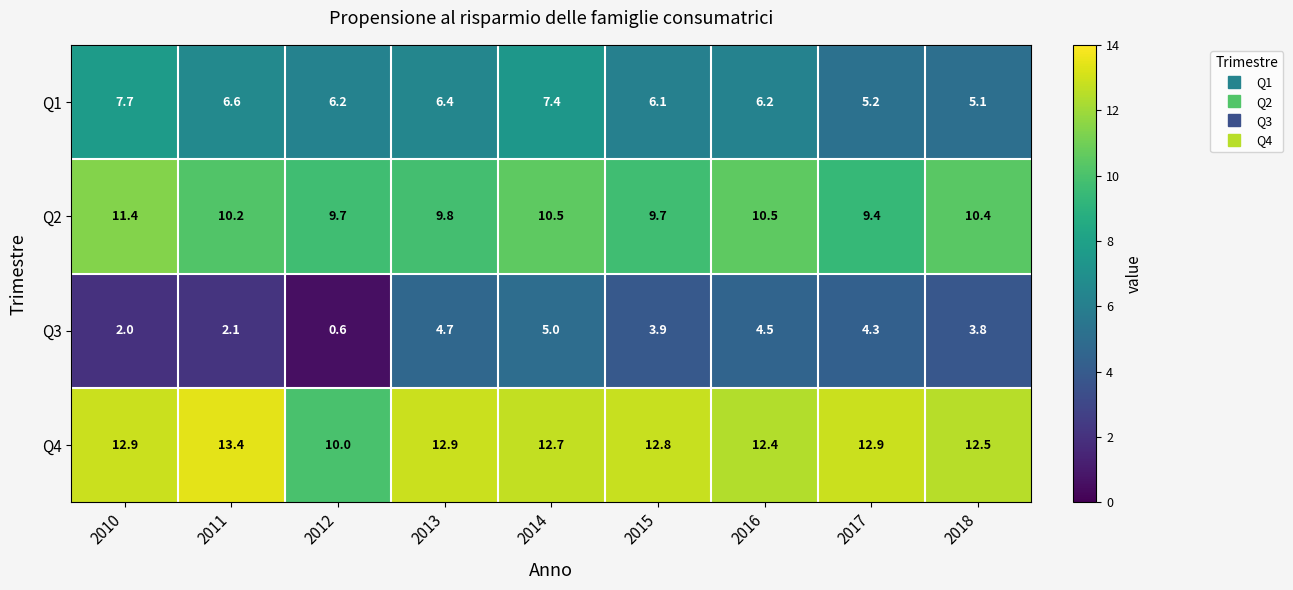

Where does the Q1 series first go above 6?

2010